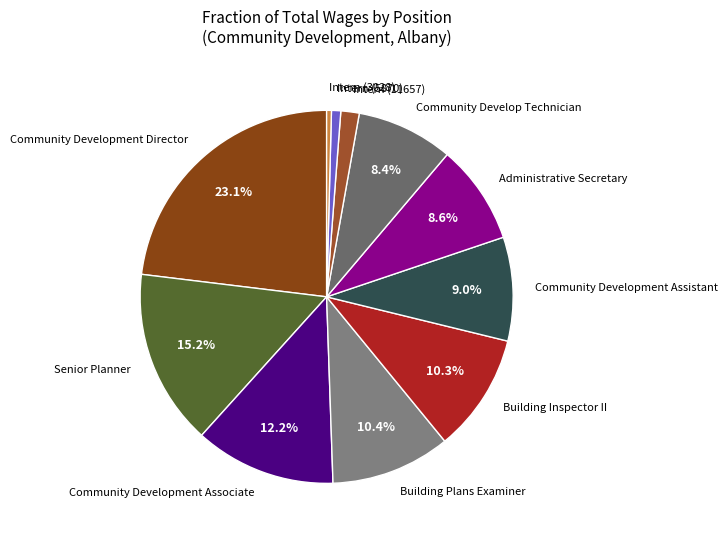

Does Community Develop Technician account for over 50% of the chart?

No